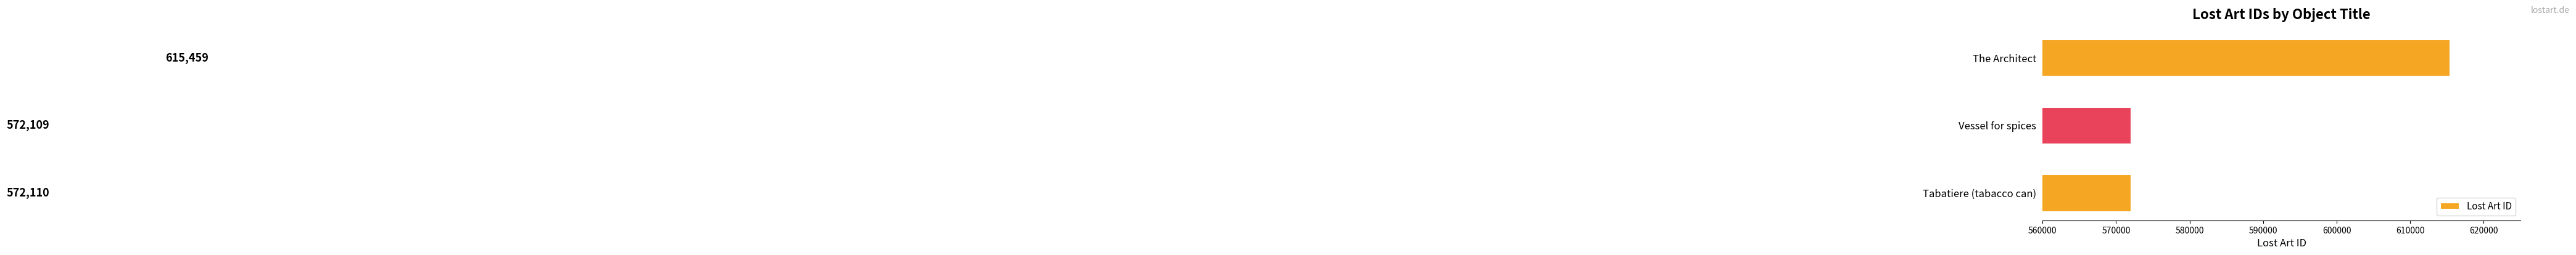

At which label is the value closest to 593784?

Tabatiere (tabacco can)